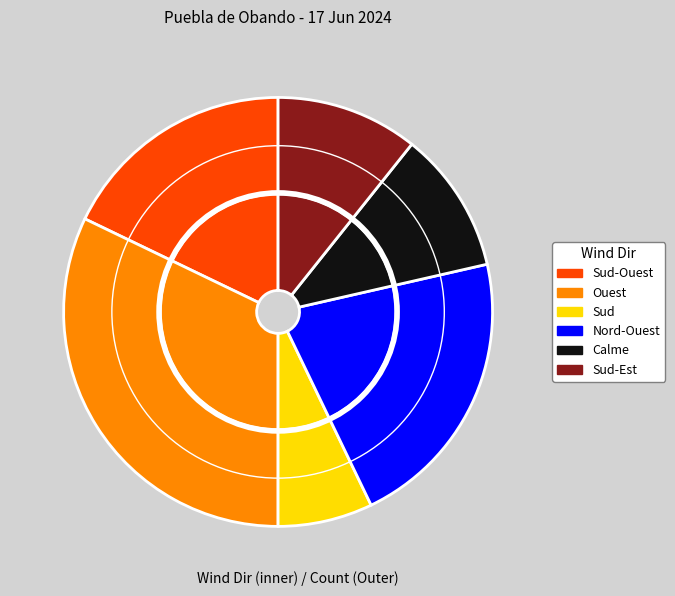

To the nearest percent, what is the combined percentage of Sud-Est and Ouest?

43%